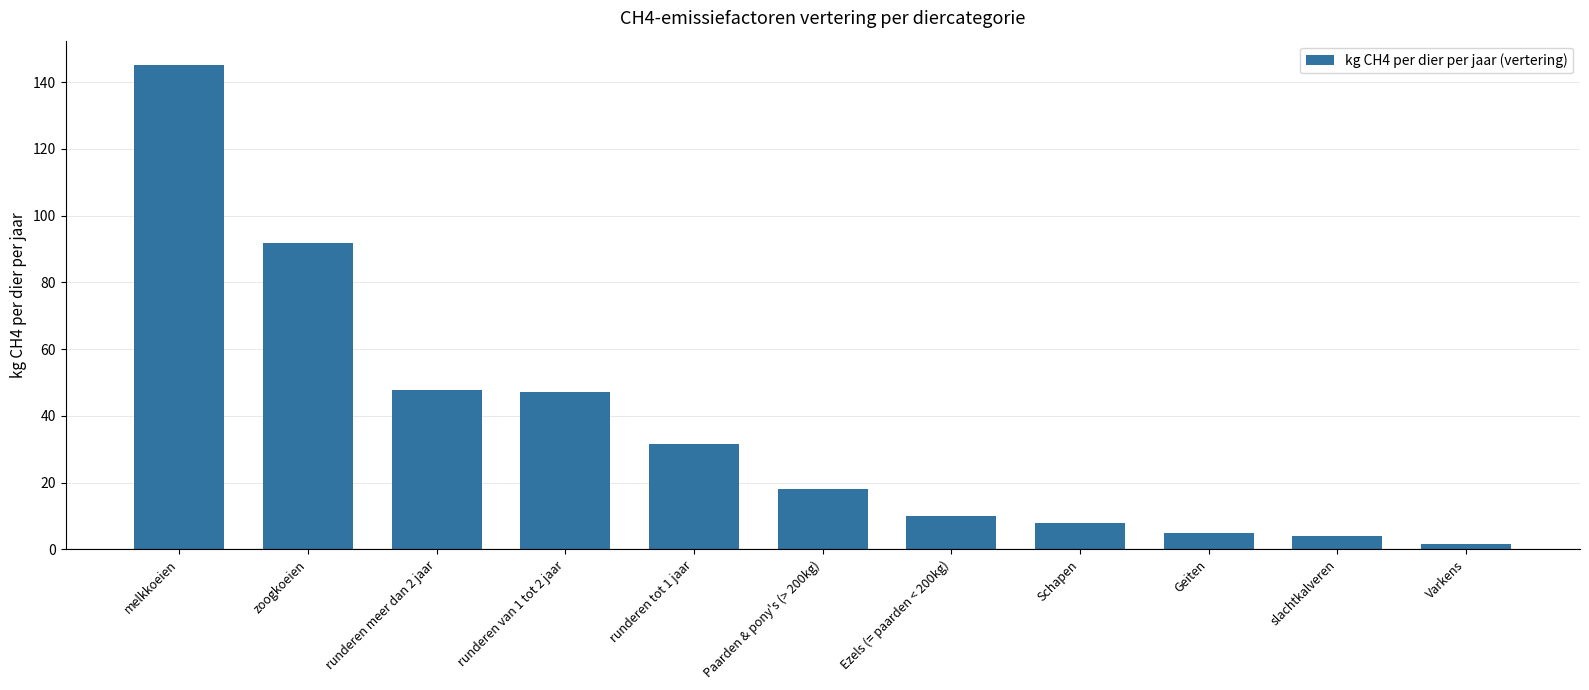

The value at Schapen is 8.0. True or false?

True